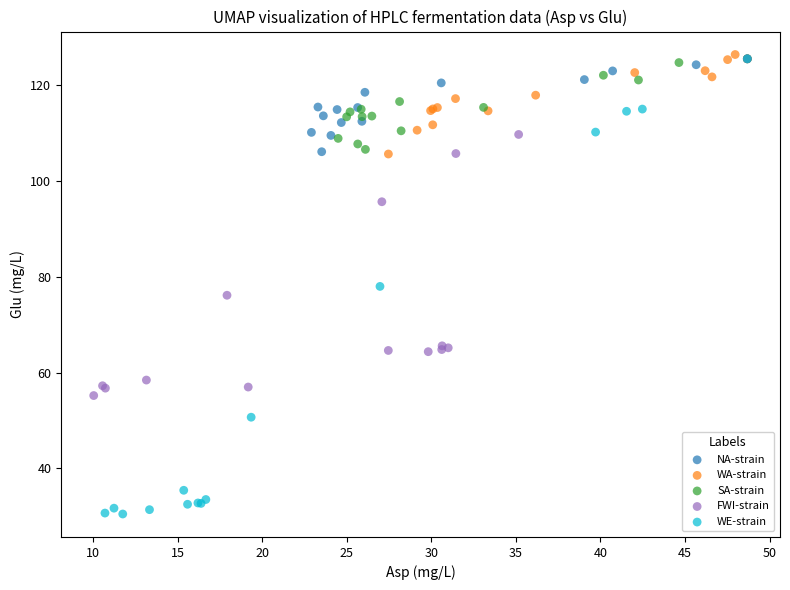

Which series reaches the minimum Y coordinate?

WE-strain